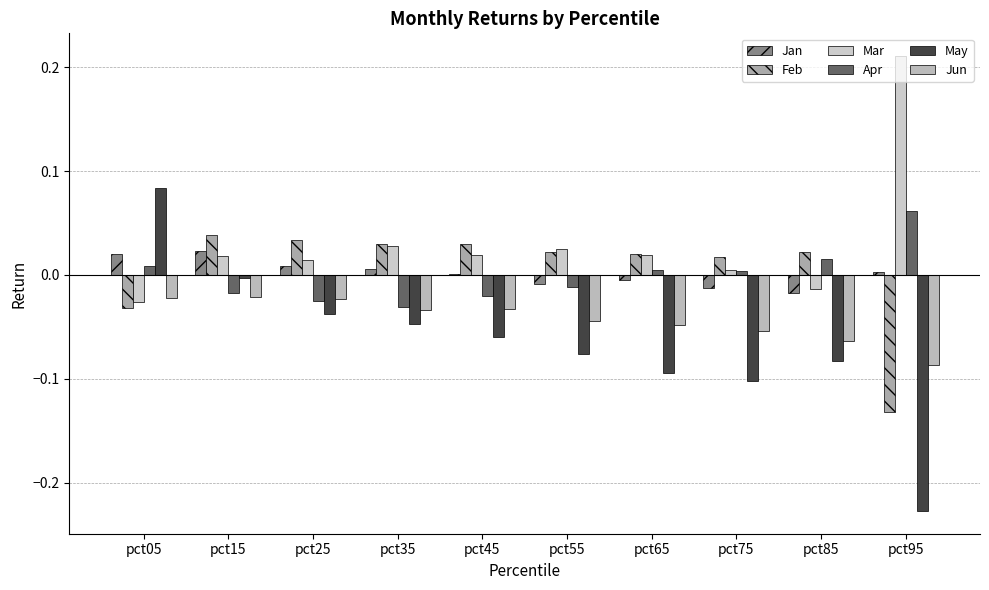

At which label does May reach its peak?

pct05